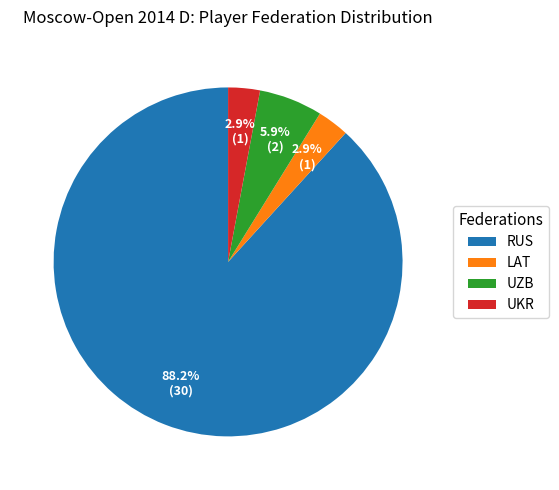

Count the number of slices in the pie.

4